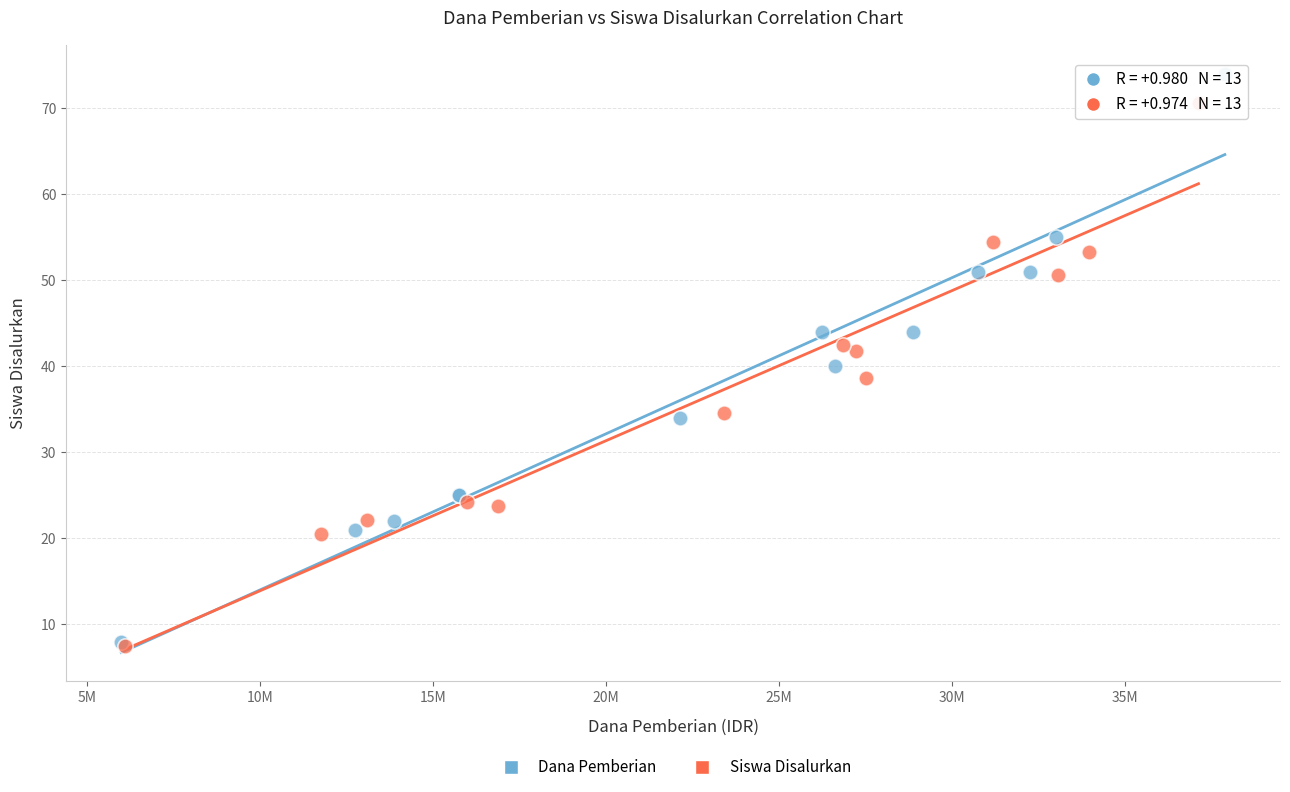

Which series reaches the maximum Y coordinate?

Dana Pemberian